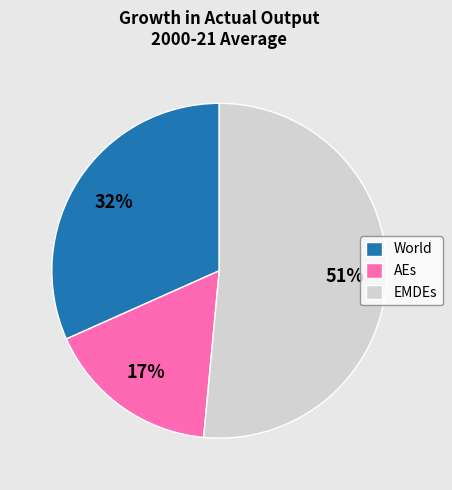

To the nearest percent, what is the average slice percentage?

33%